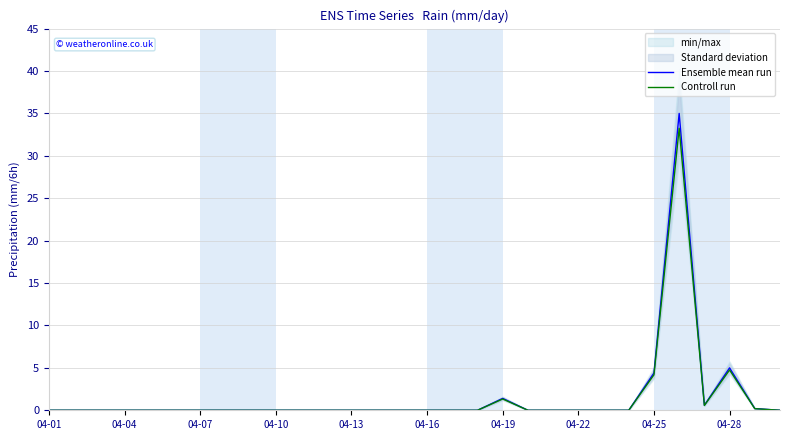

Reading right to left, transcribe all the data shown in this chart.

Ensemble mean run: 0.0	0.2	5.0	0.6	35.0	4.4	0.0	0.0	0.0	0.0	0.0	1.4	0.0	0.0	0.0	0.0	0.0	0.0	0.0	0.0	0.0	0.0	0.0	0.0	0.0	0.0	0.0	0.0	0.0	0.0
Controll run: 0.0	0.2	4.8	0.6	33.2	4.2	0.0	0.0	0.0	0.0	0.0	1.3	0.0	0.0	0.0	0.0	0.0	0.0	0.0	0.0	0.0	0.0	0.0	0.0	0.0	0.0	0.0	0.0	0.0	0.0